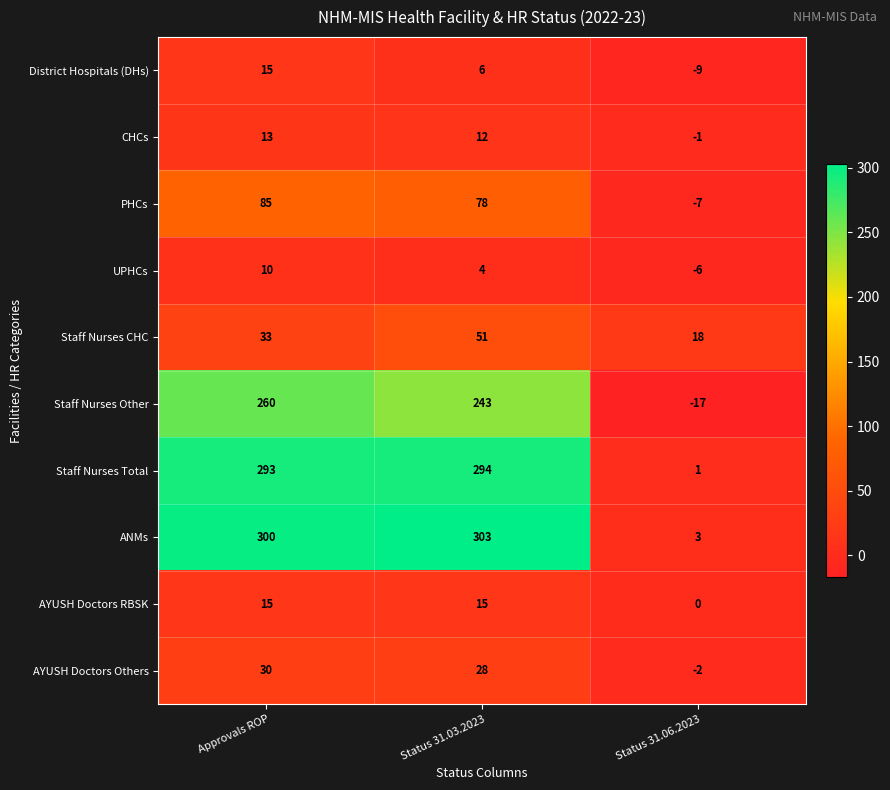

Which series has the widest spread of values?

ANMs